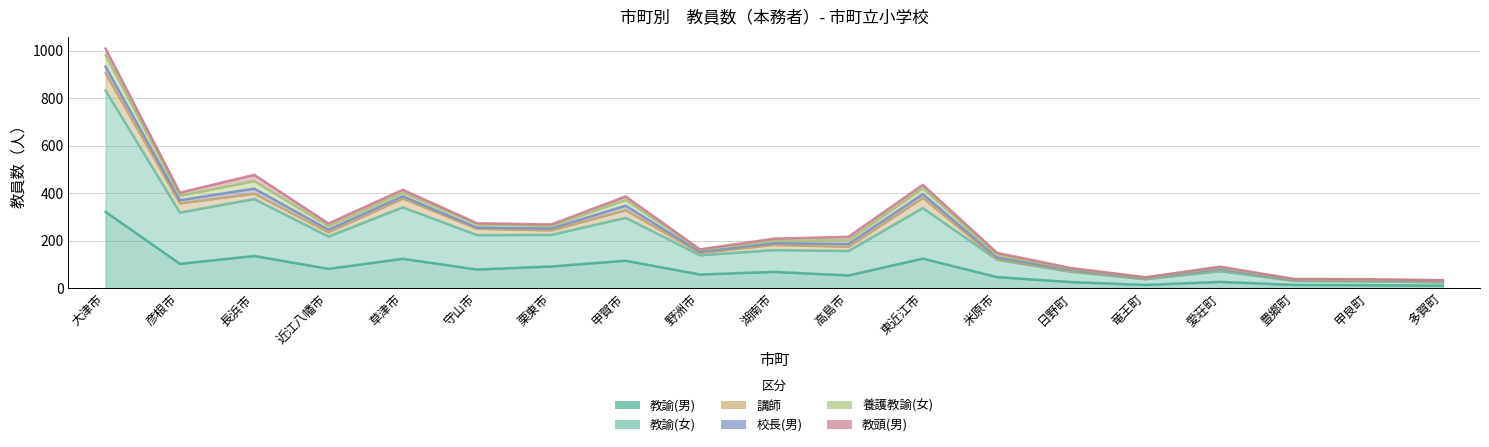

How many lines are shown in the chart?

6